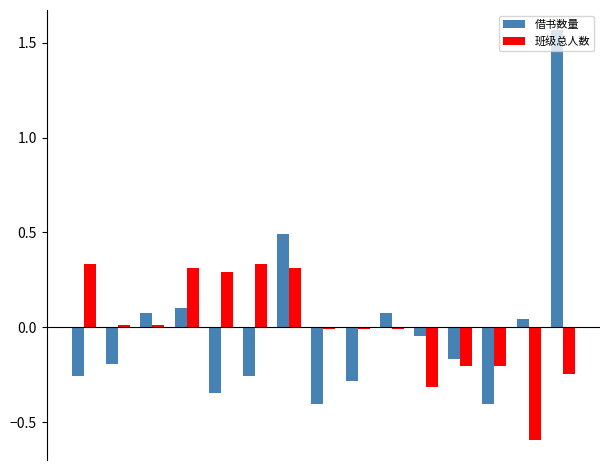

Which series has the largest range (max minus min)?

借书数量